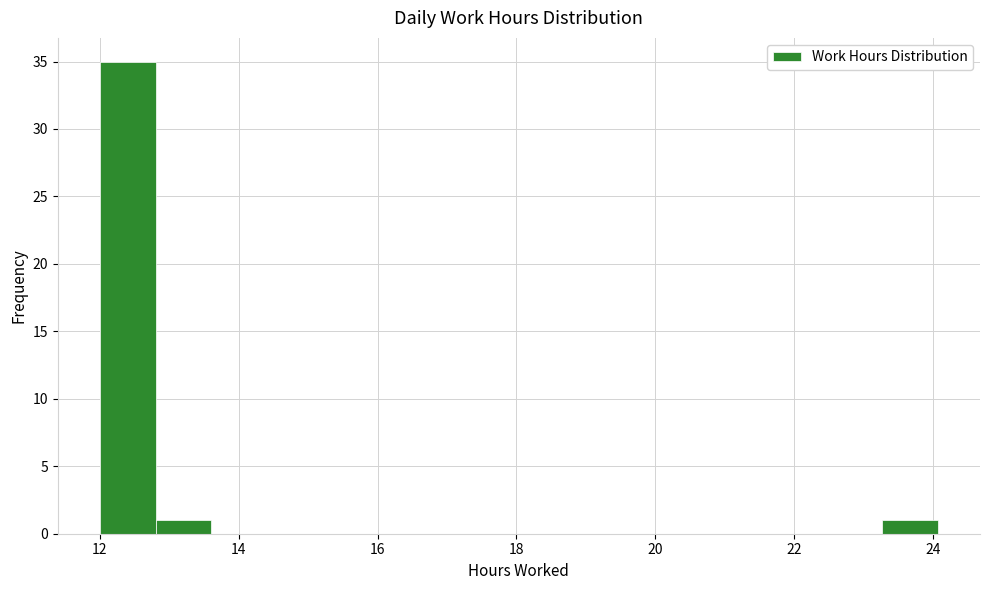

Which range on the x-axis has the tallest bar?

12.0 to 12.8